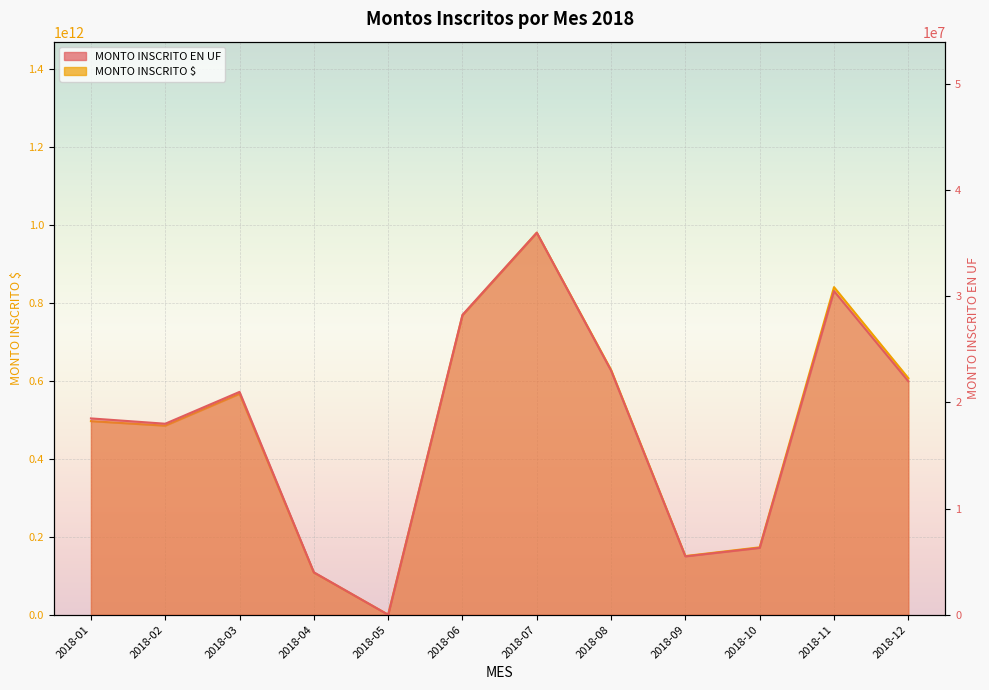

Is it true that MONTO INSCRITO $ equals 309664119416.4 at 2018-06?

False